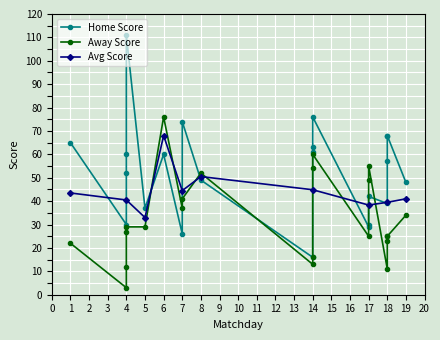

True or false: Away Score and Home Score cross at least once.

True